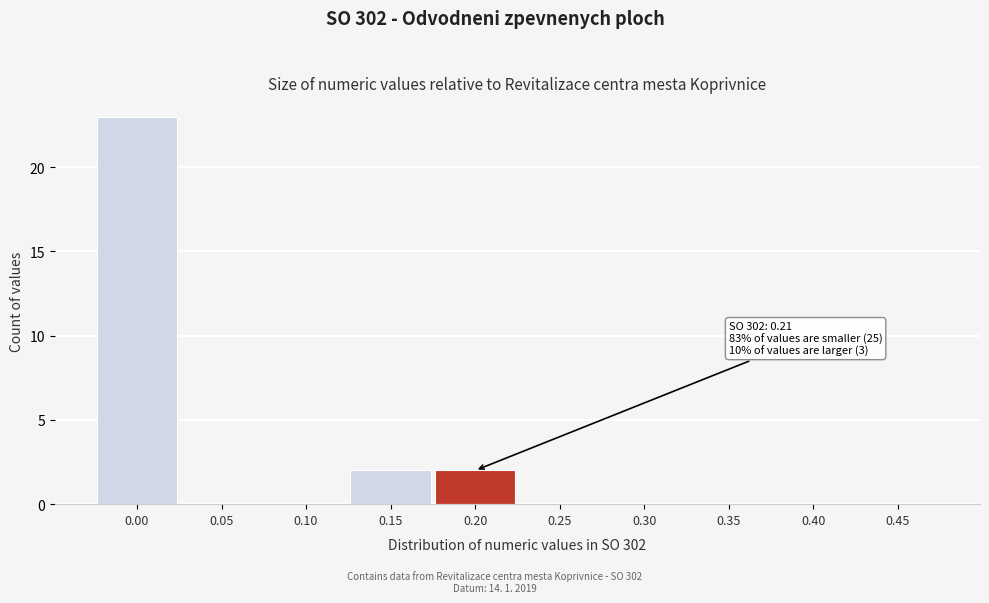

Reading left to right, extract all data points from this chart.

0.00=23	0.05=0	0.10=0	0.15=2	0.20=2	0.25=0	0.30=0	0.35=0	0.40=0	0.45=0